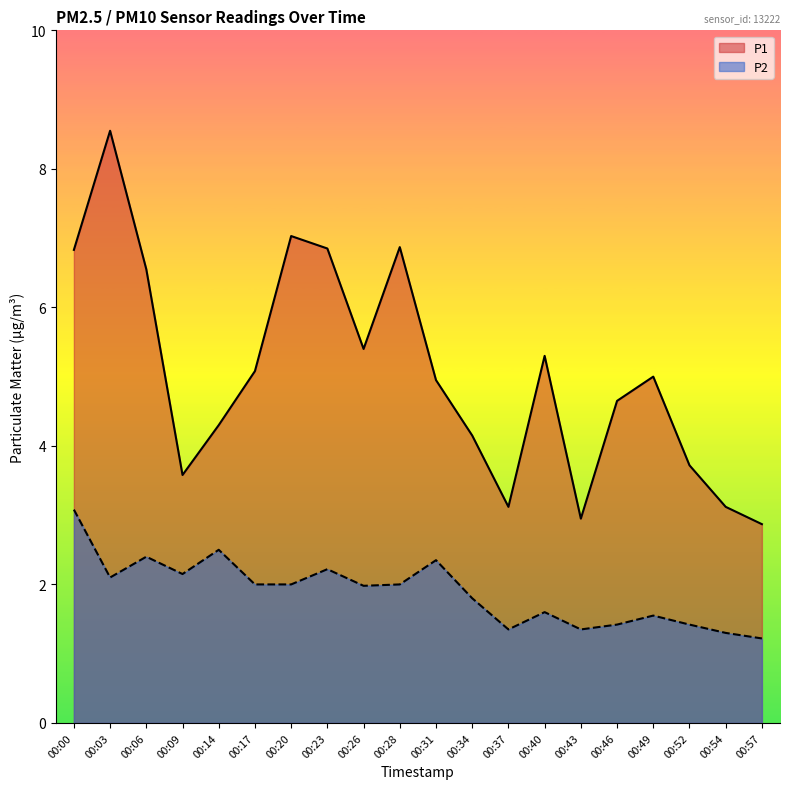

What is the average value of the P1 series?

5.0